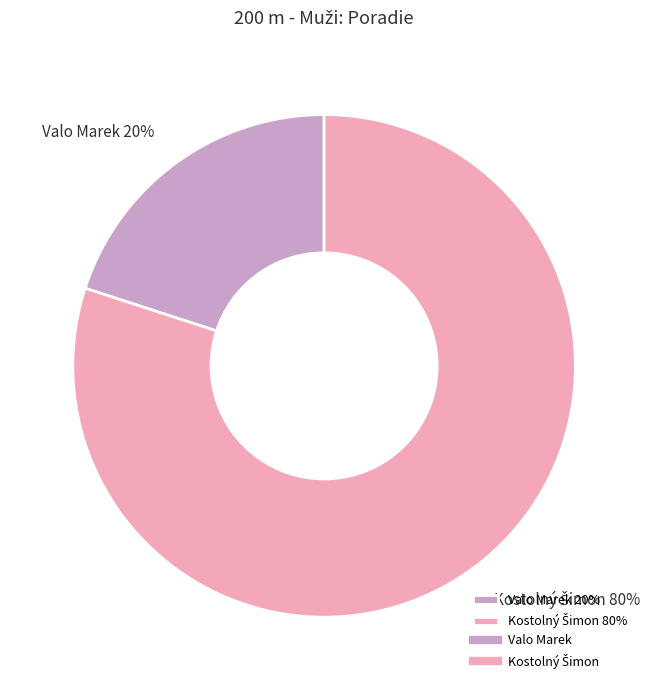

The Valo Marek 20% slice represents 20% of the pie. True or false?

True